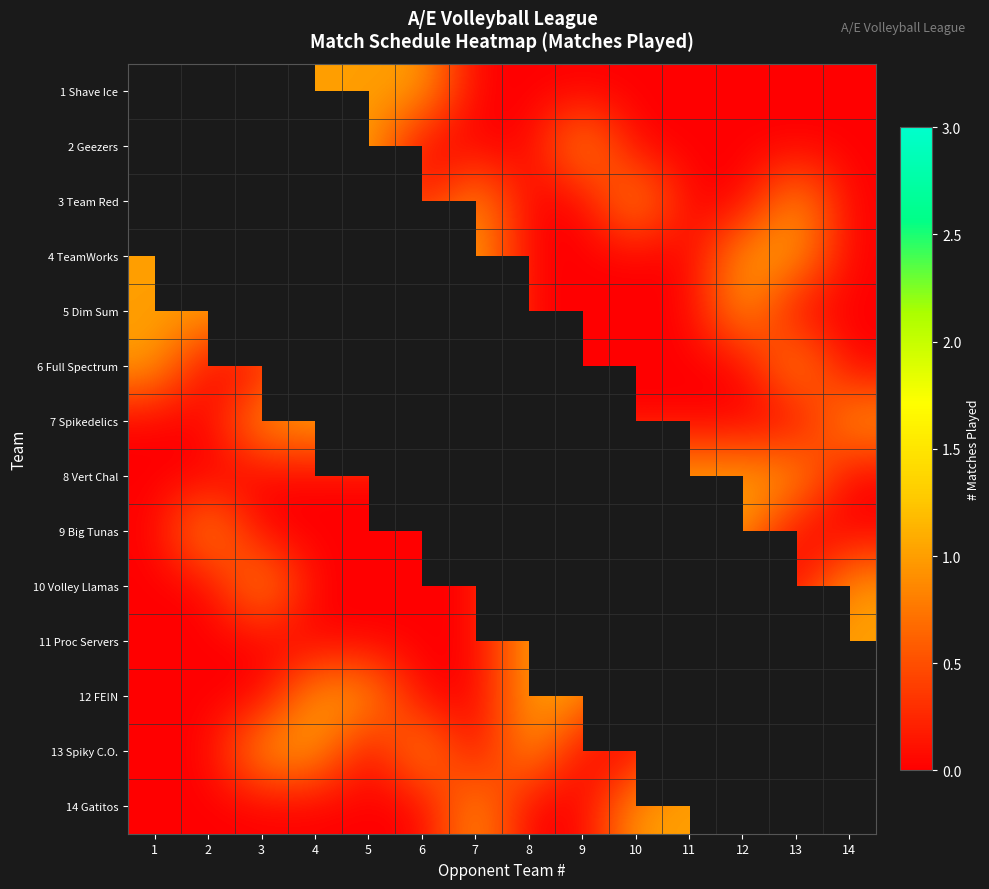

How many positive values does the 8 Vert Chal series have?

5